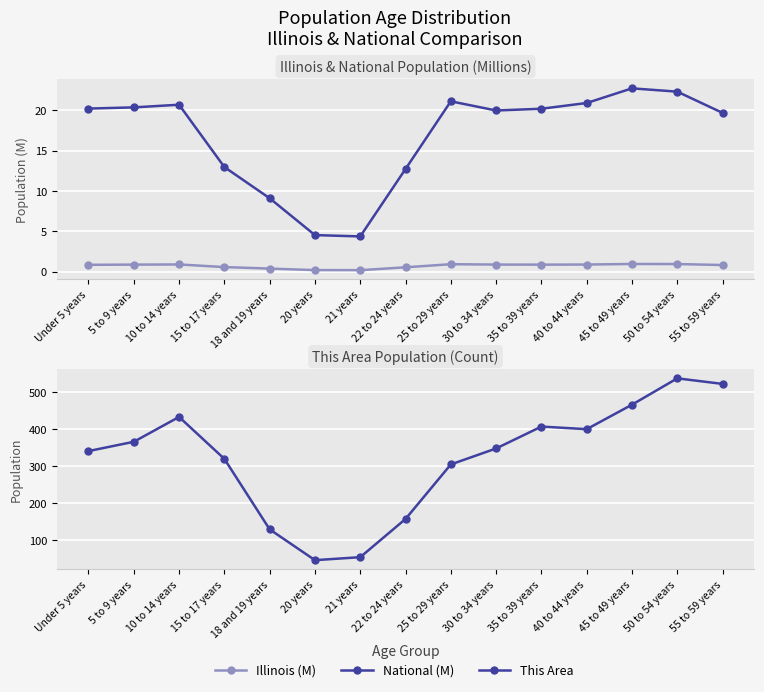

Which label corresponds to the smallest value in the chart?

21 years